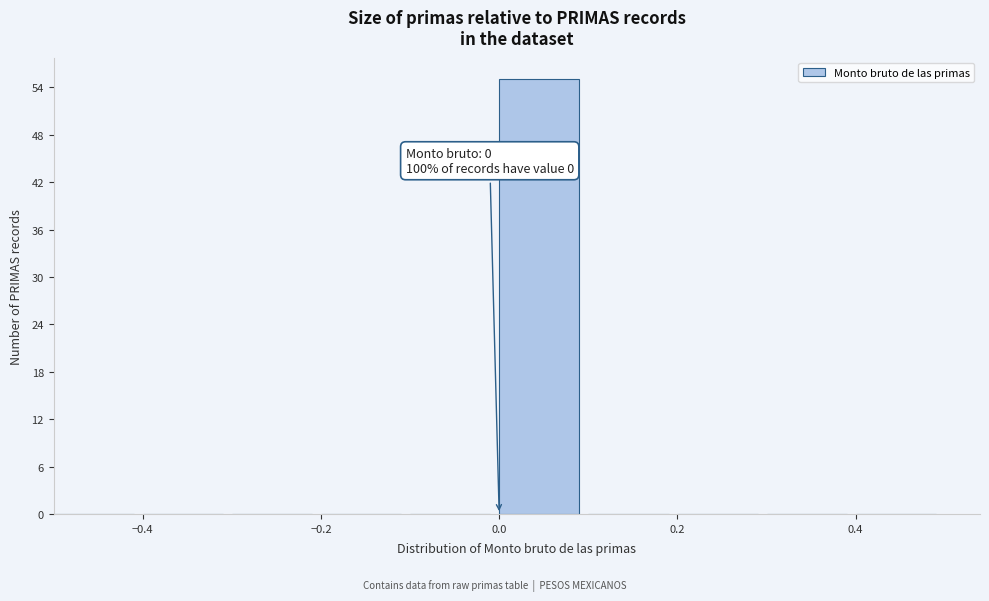

Which range on the x-axis has the tallest bar?

0.0 to 0.1